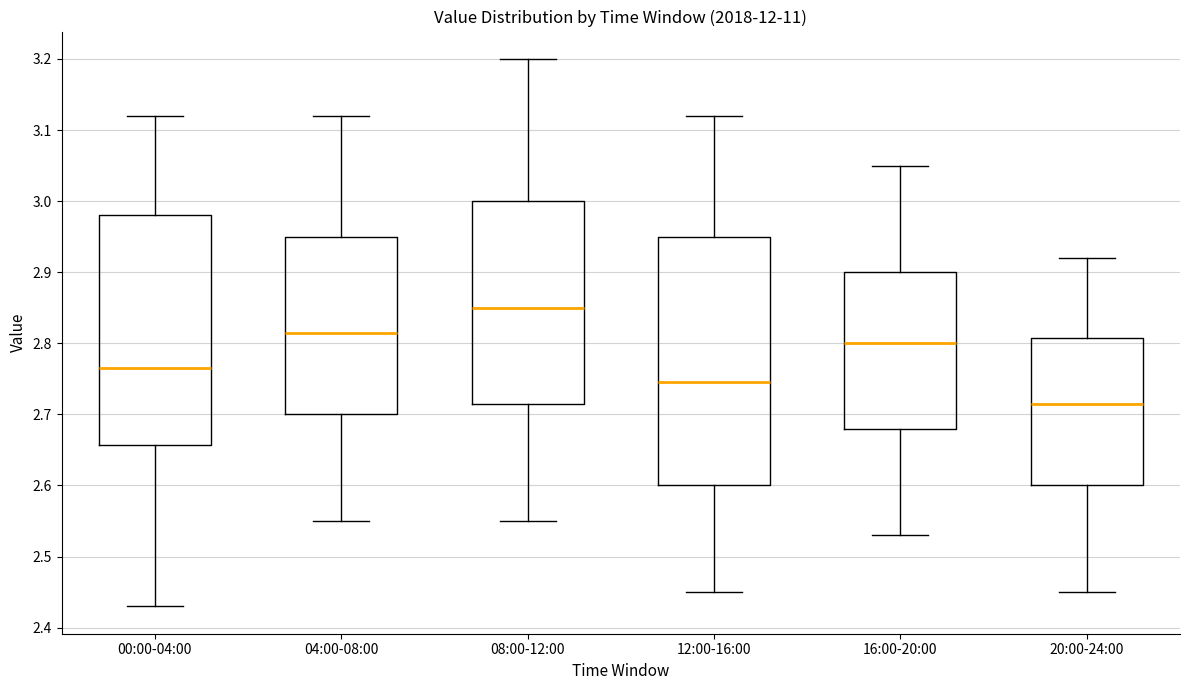

Where does the median line of the box for 12:00-16:00 sit on the y-axis? The values are not printed on the chart, so give them approximately, as read against the axis.

2.75